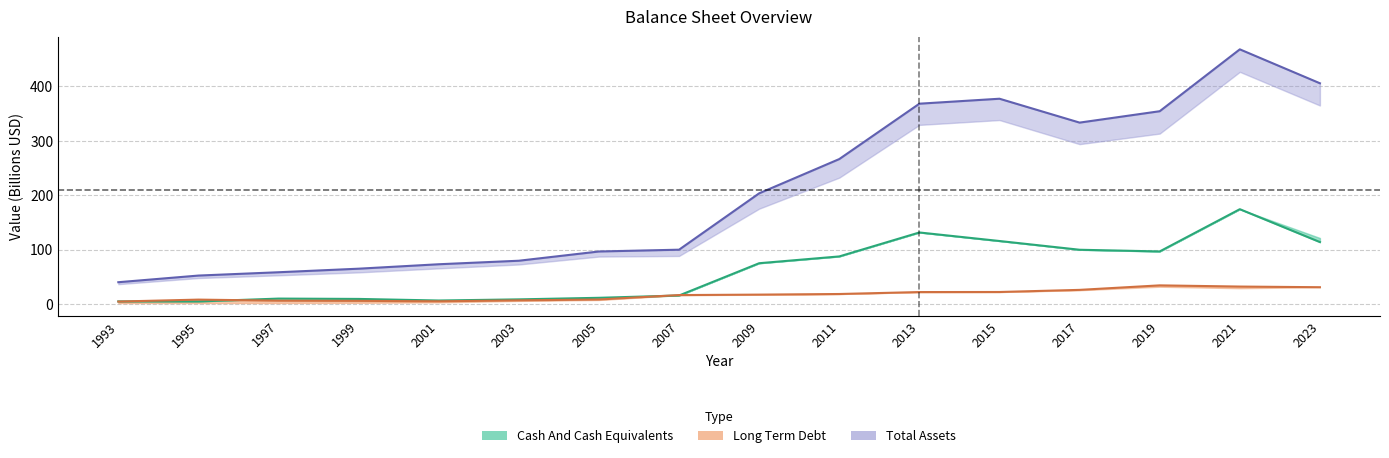

How many lines are shown in the chart?

3